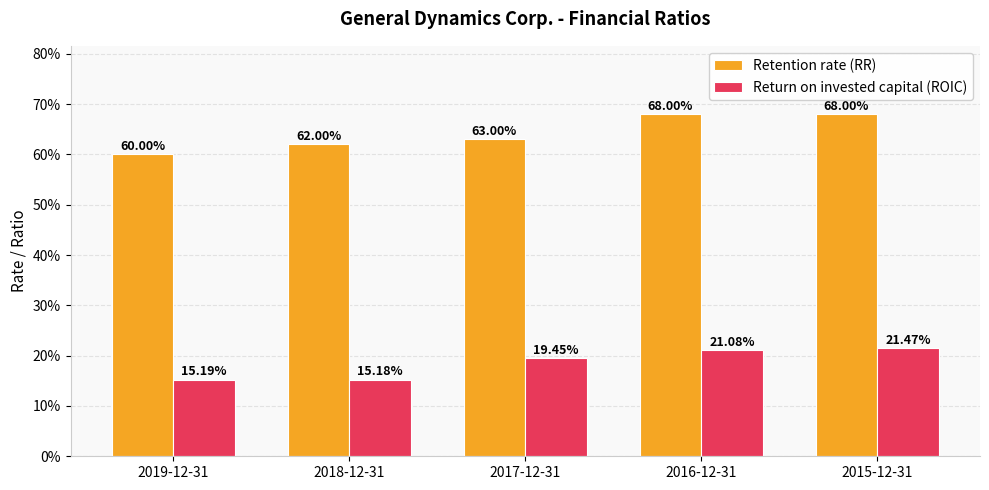

What is the difference between the maximum and second lowest values in the Retention rate (RR) series?

0.1